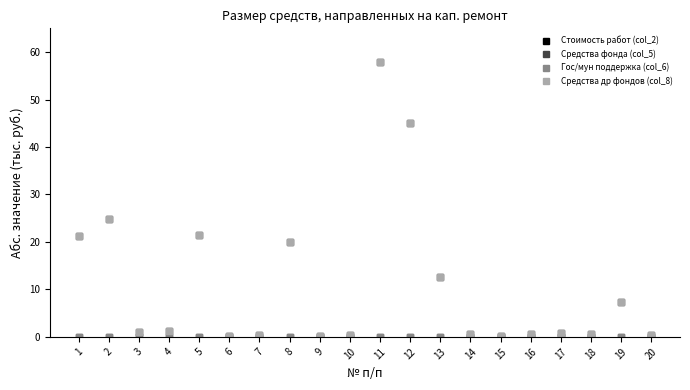

True or false: Средства др фондов (col_8) and Средства фонда (col_5) cross at least once.

False